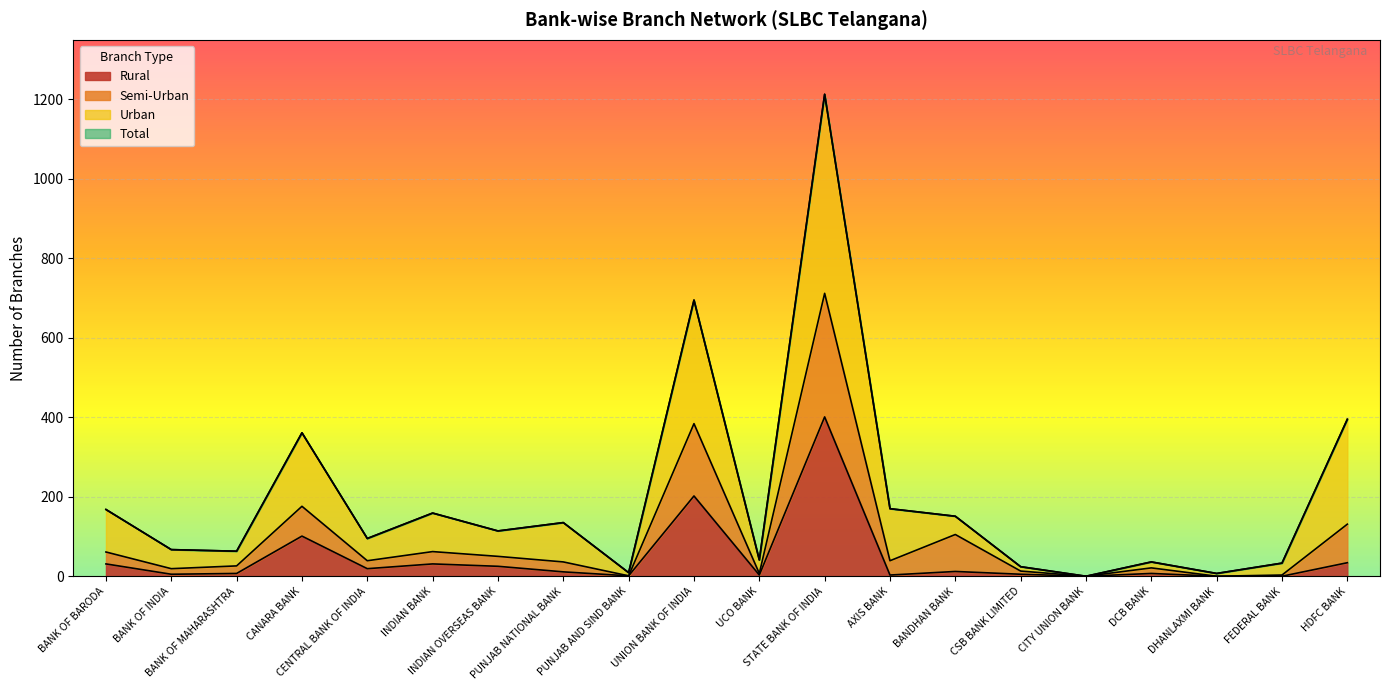

In Semi-Urban, how many points are higher than both neighbors (excluding endpoints)?

6